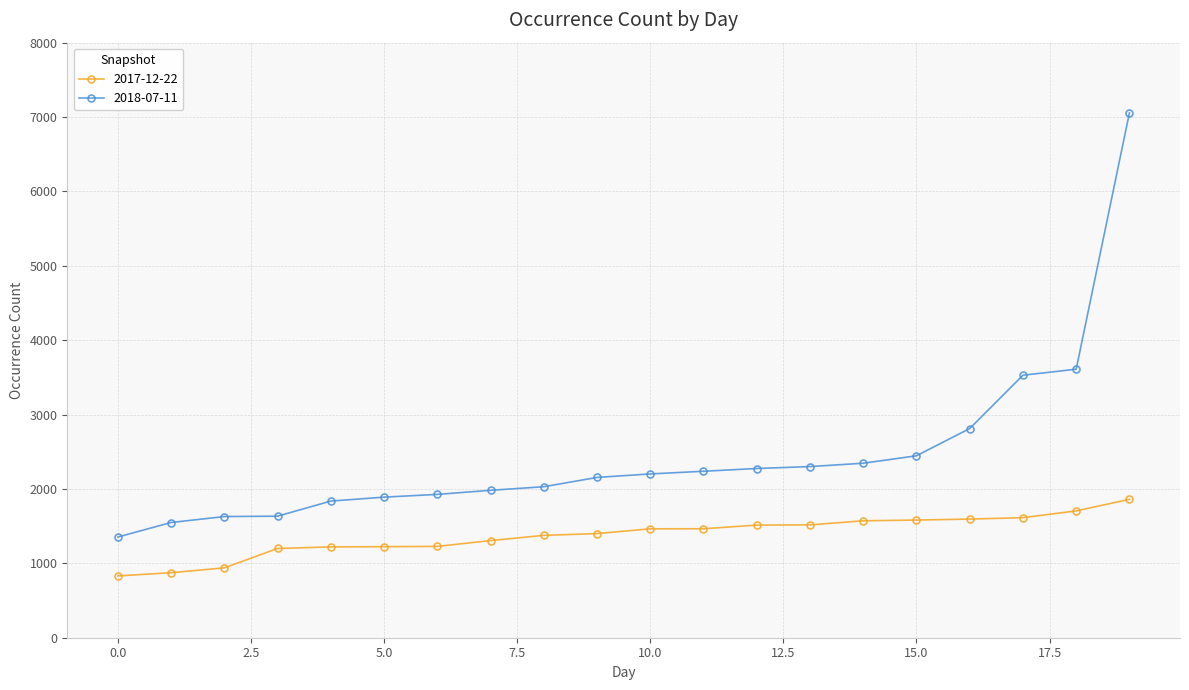

Rank the series by their maximum value, from lowest to highest.

2017-12-22, 2018-07-11